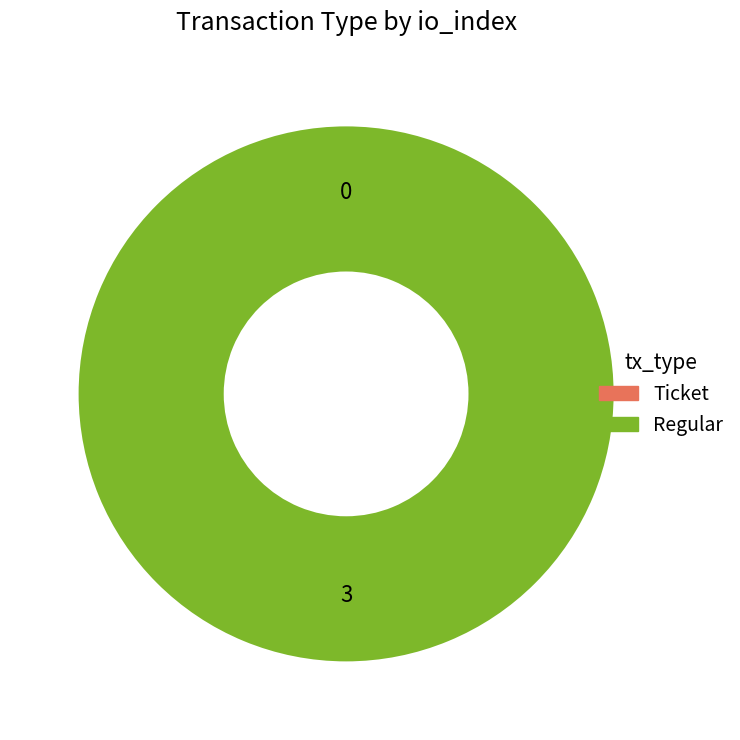

To the nearest percent, what is the average slice percentage?

50%